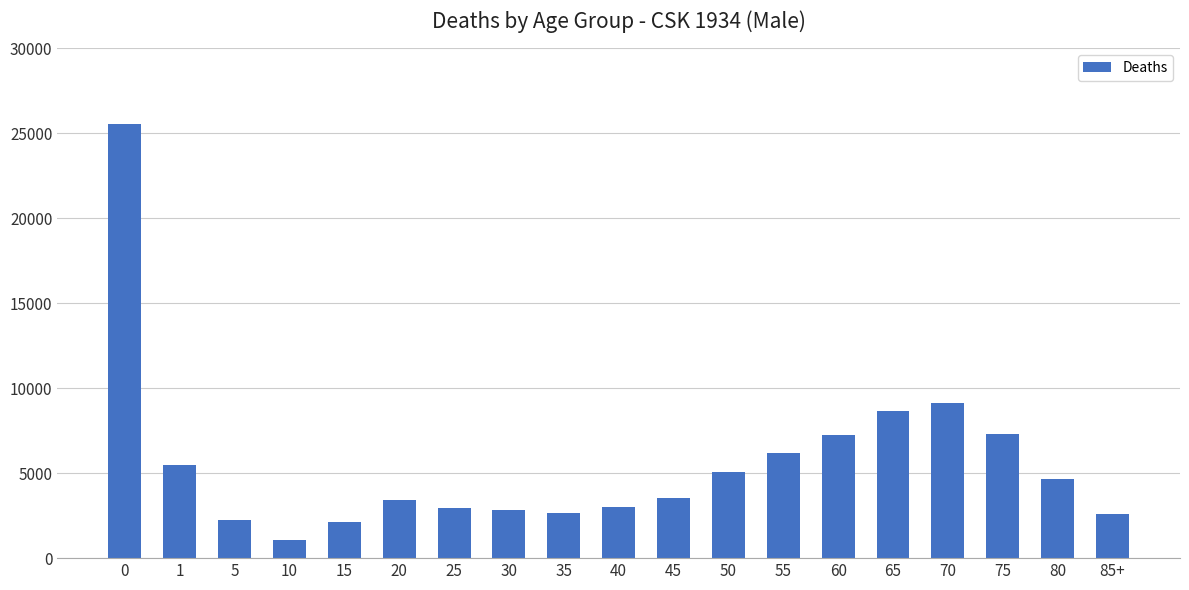

What is the greatest value displayed?

25583